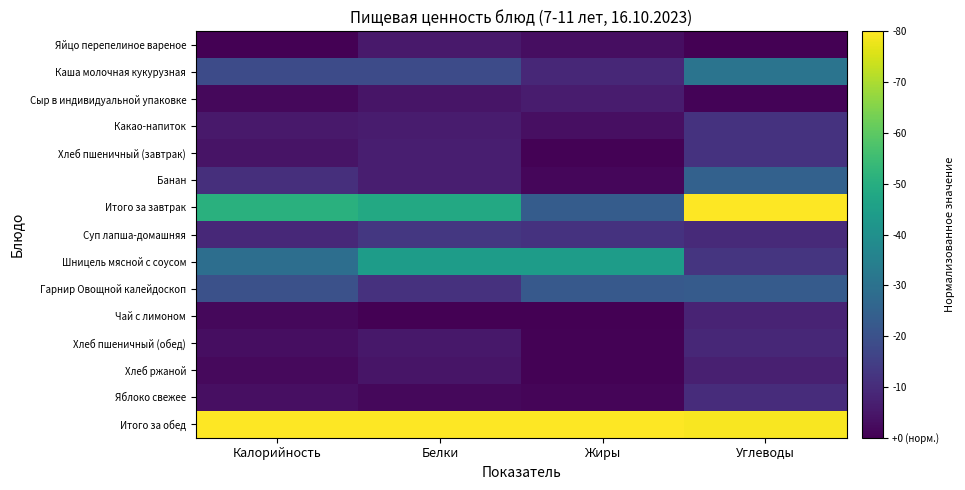

Between Калорийность and Жиры, which is larger?

Жиры